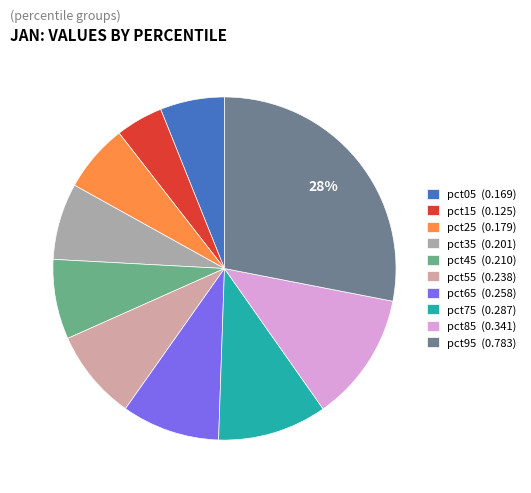

Does pct75 account for over 50% of the chart?

No